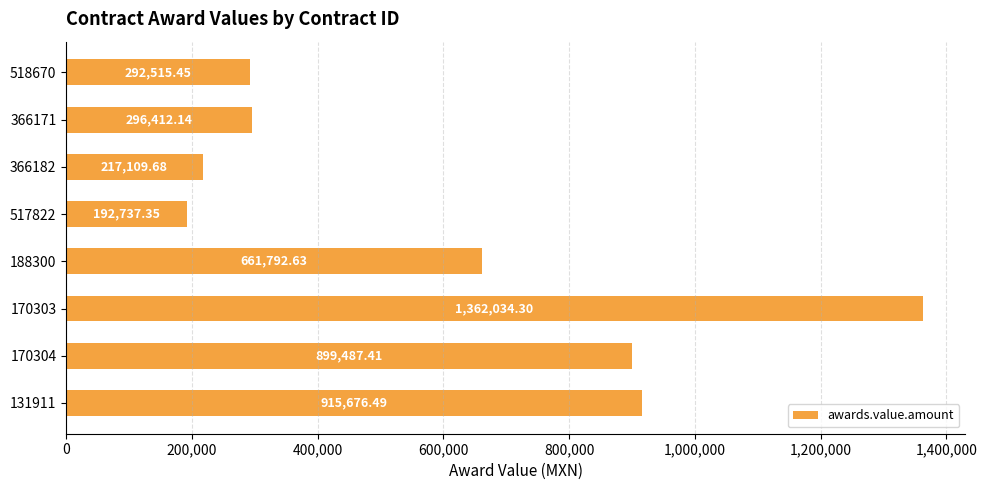

How many series are shown in this chart?

1